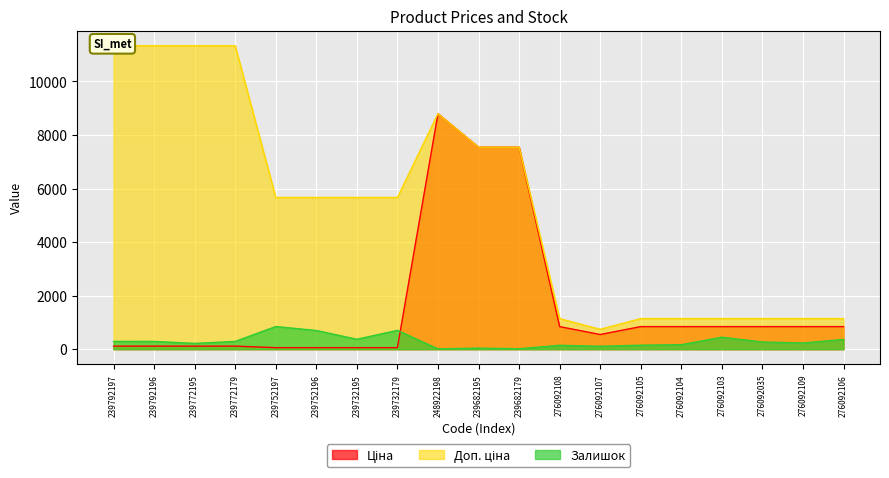

Reading right to left, extract all data points from this chart.

Ціна: 276092106=842.8	276092109=842.8	276092035=842.8	276092103=842.8	276092104=842.8	276092105=842.8	276092107=547.8	276092108=842.8	239682179=7545.9	239682195=7545.9	248922198=8797.6	239732179=56.7	239732195=56.7	239752196=56.7	239752197=56.7	239772179=113.3	239772195=113.3	239792196=113.3	239792197=113.3
Доп. ціна: 276092106=1142.1	276092109=1142.1	276092035=1142.1	276092103=1142.1	276092104=1142.1	276092105=1142.1	276092107=742.0	276092108=1142.1	239682179=7545.9	239682195=7545.9	248922198=8797.6	239732179=5667.0	239732195=5667.0	239752196=5667.0	239752197=5667.0	239772179=11334.0	239772195=11334.0	239792196=11334.0	239792197=11334.0
Залишок: 276092106=362.0	276092109=231.0	276092035=268.0	276092103=446.0	276092104=167.0	276092105=149.0	276092107=107.0	276092108=144.0	239682179=15.0	239682195=38.0	248922198=11.0	239732179=702.0	239732195=370.0	239752196=698.0	239752197=845.0	239772179=290.0	239772195=215.0	239792196=290.0	239792197=289.0